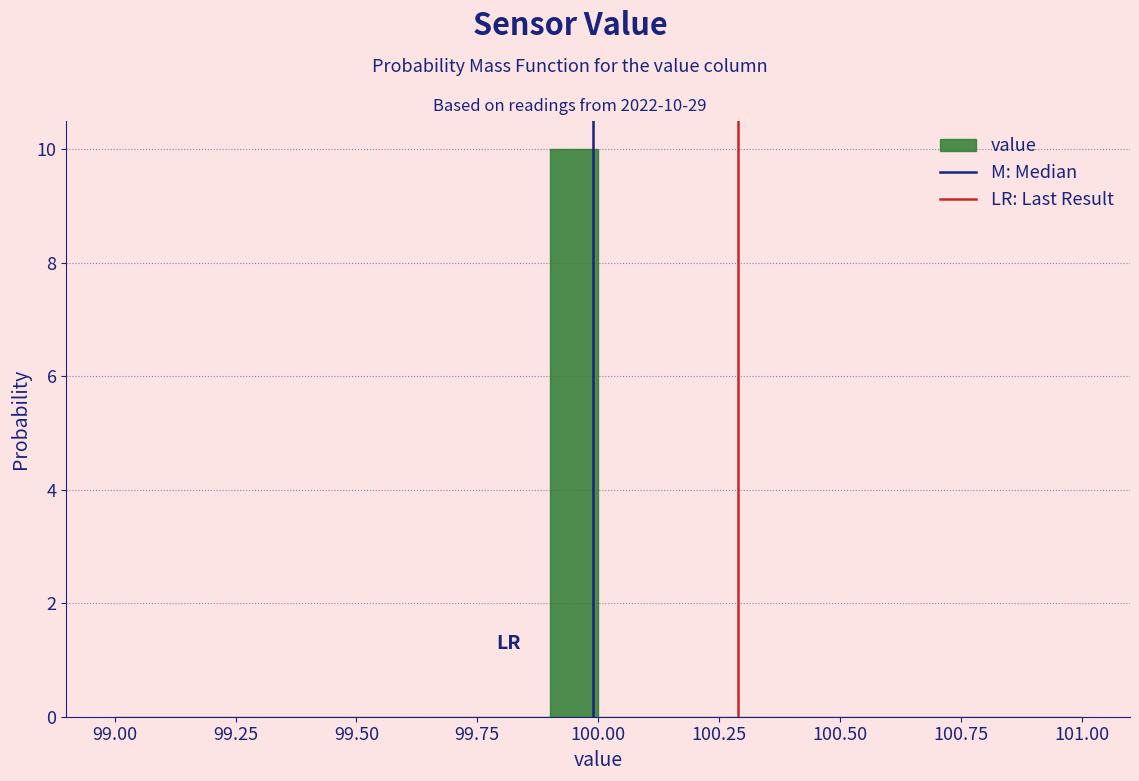

Around what value on the x-axis is the tallest bar? Give the approximate position of its centre, as read against the axis.

99.95